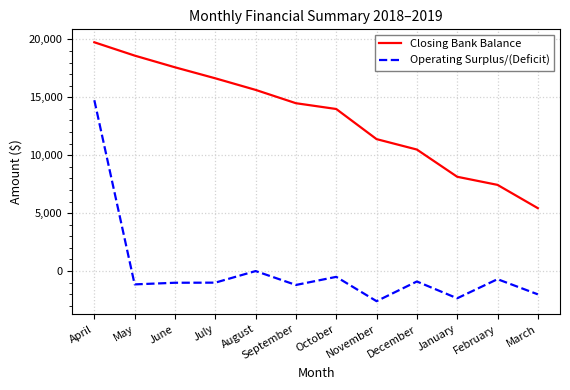

Which category has the highest value in the Closing Bank Balance series?

April